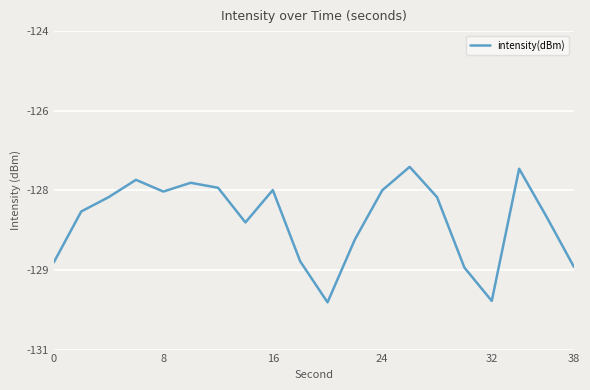

Does the chart display data point markers on the line(s)?

No